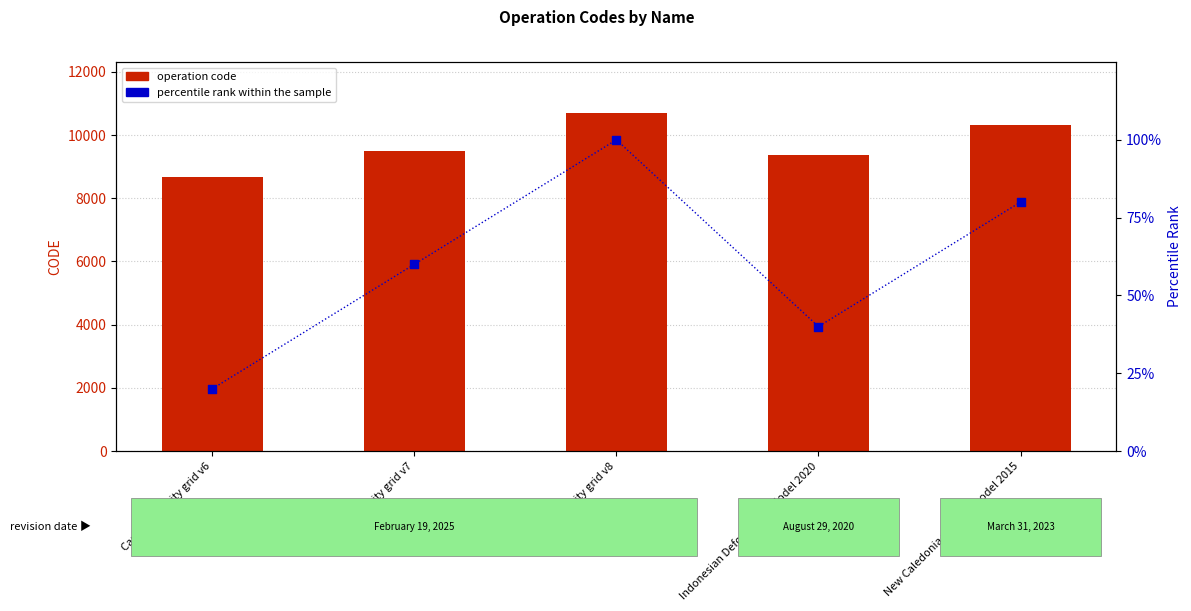

Which series has the largest total across all categories?

operation code